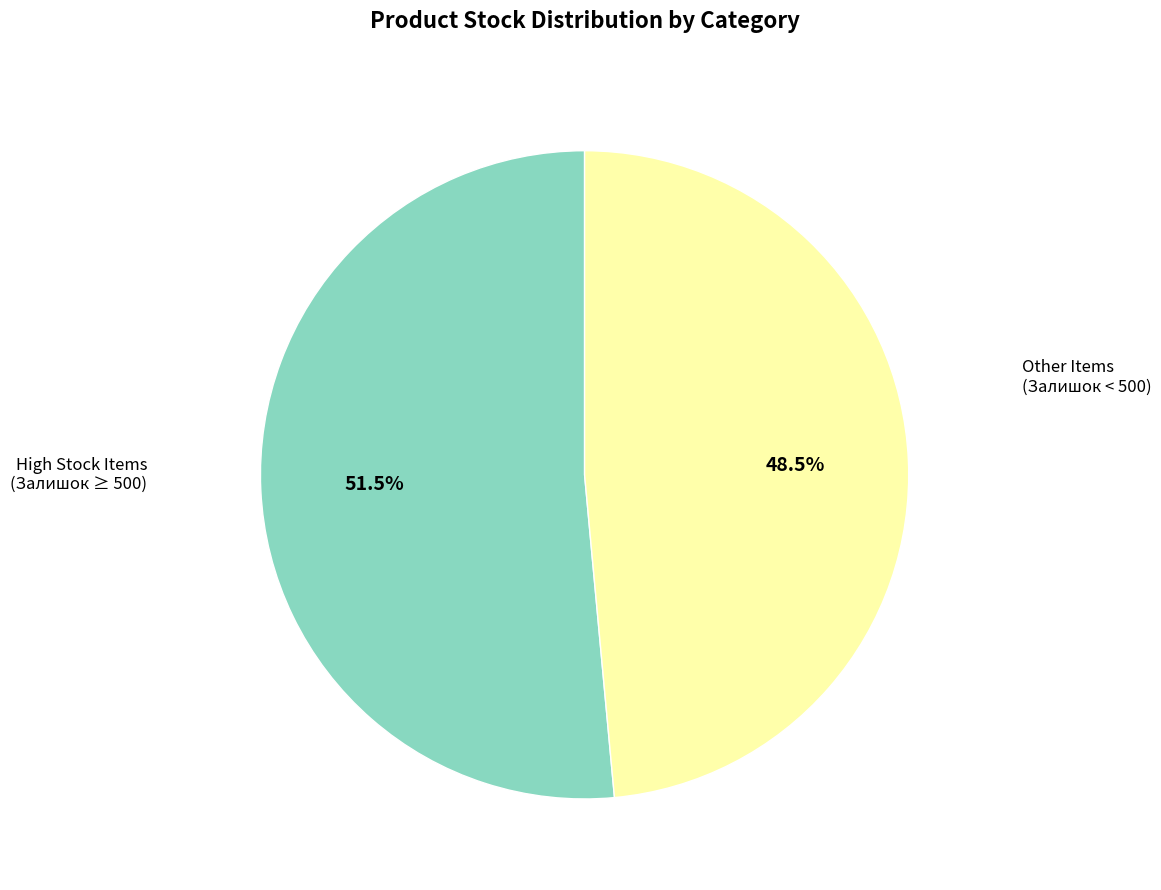

Is there a majority slice in this chart?

Yes